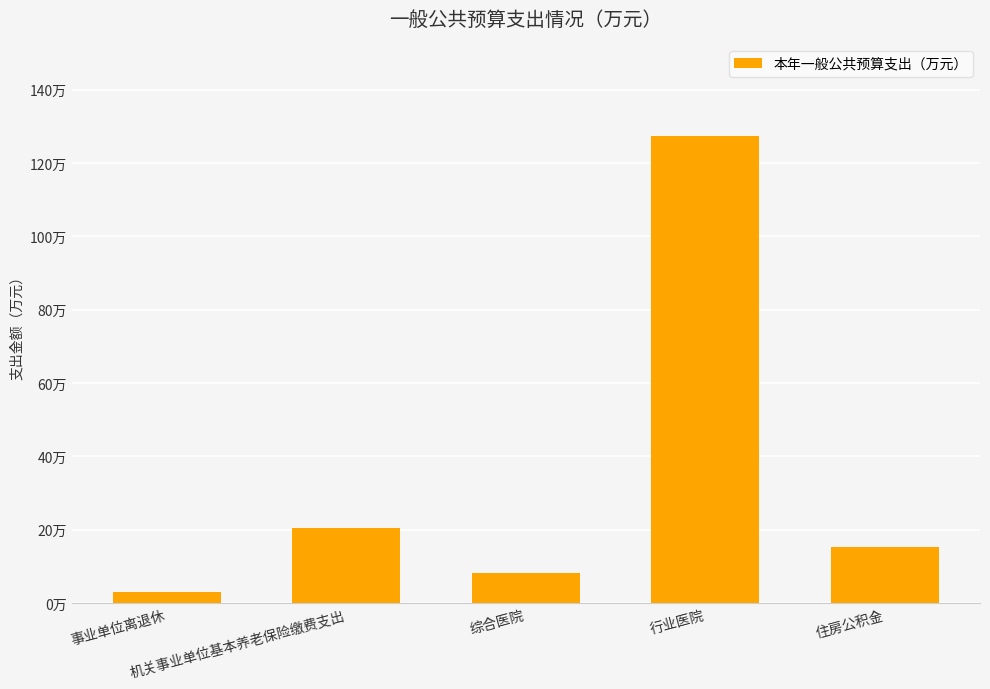

Is it true that the value at 行业医院 is 127.3?

True